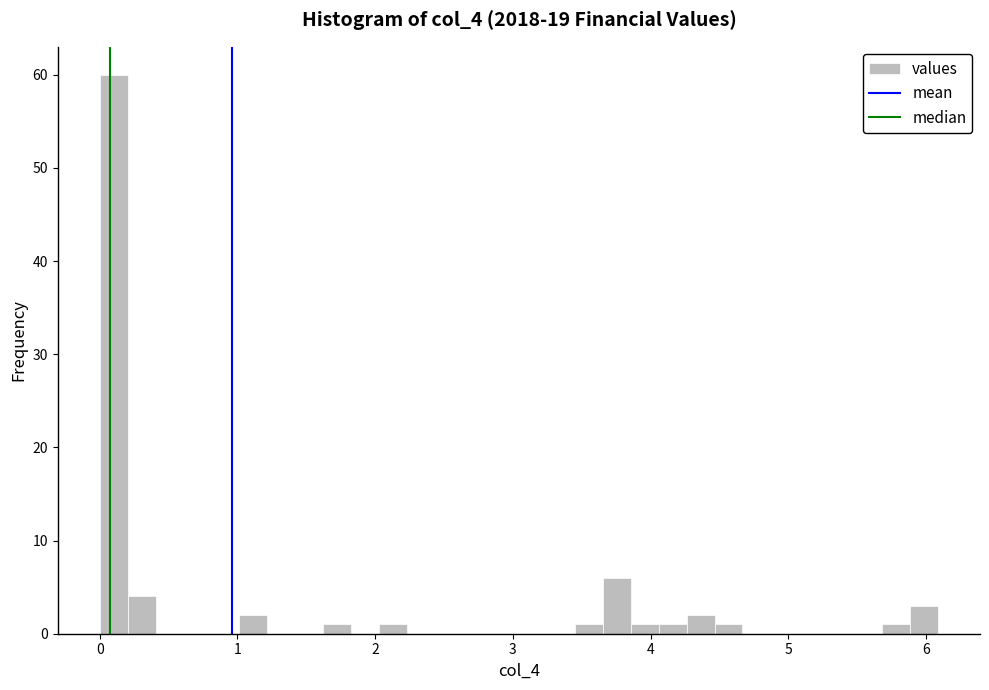

Around what value on the x-axis is the tallest bar? Give the approximate position of its centre, as read against the axis.

0.1